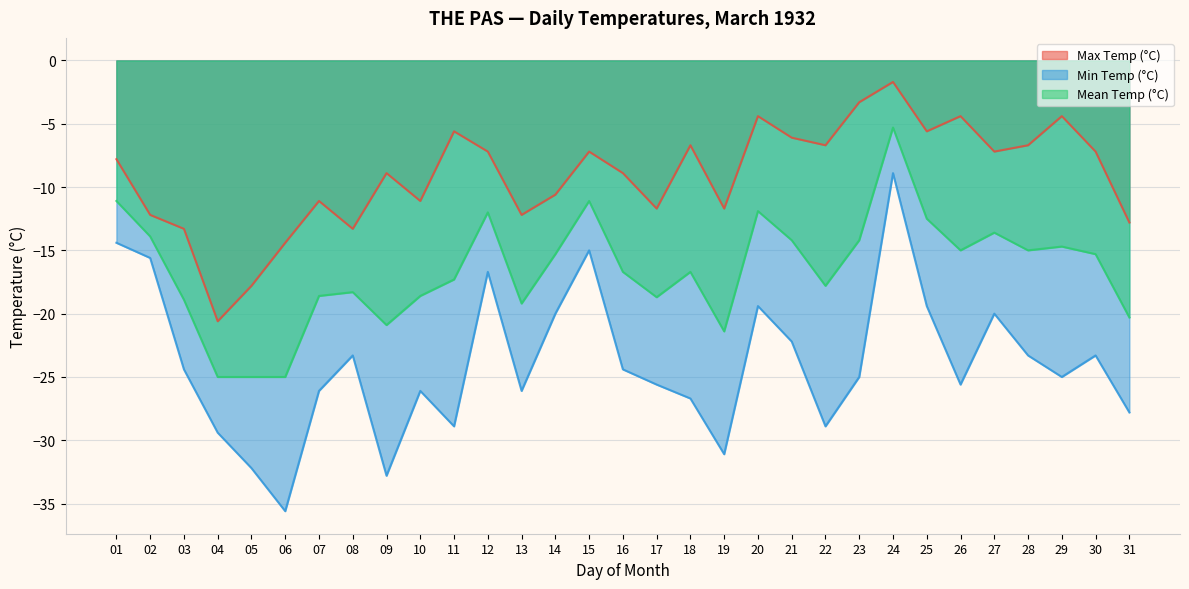

What is the difference between the maximum and minimum values in the Mean Temp (°C) series?

19.7